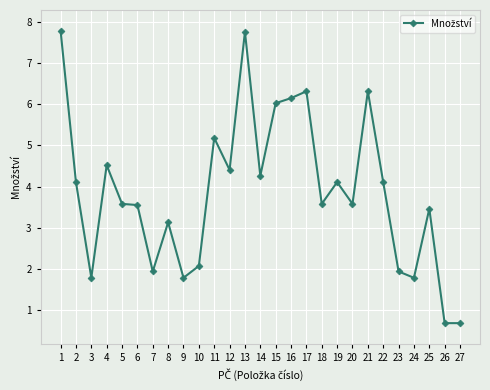

What is the average value?

3.9